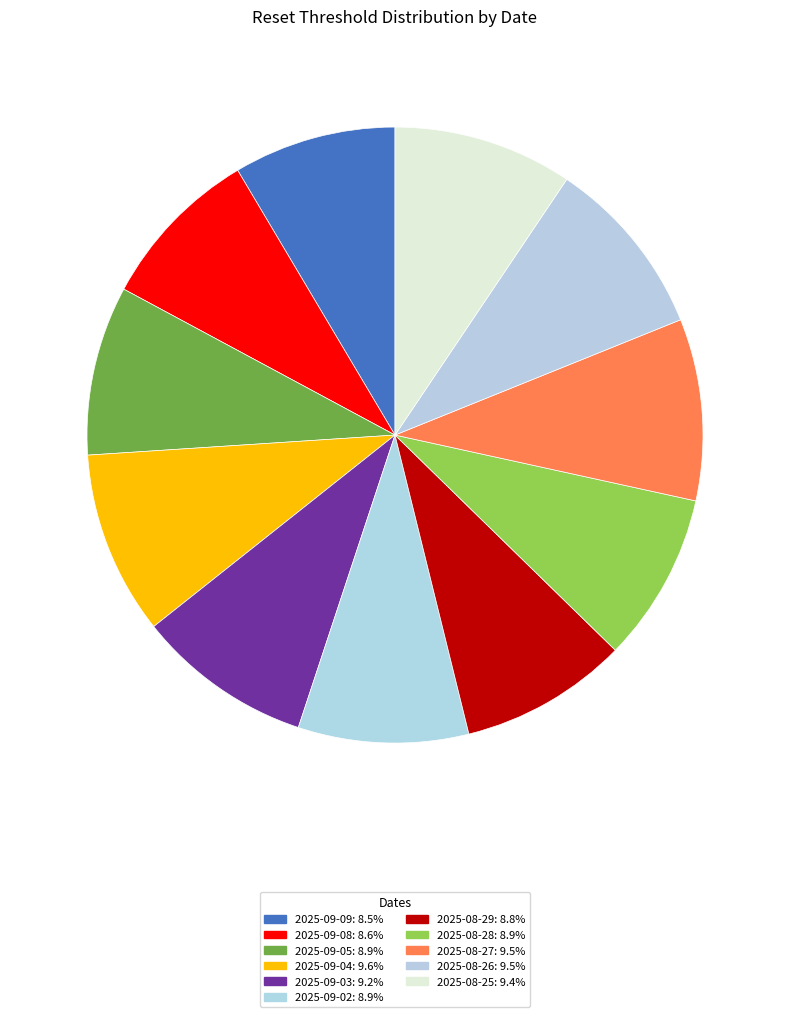

Count the number of slices in the pie.

11